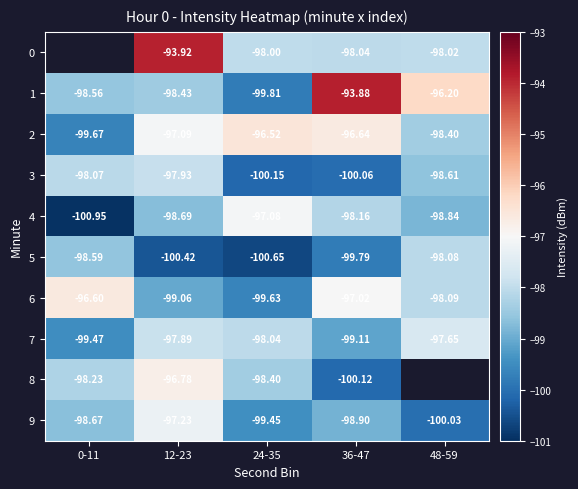

At which category is the sum across all series the highest?

12-23